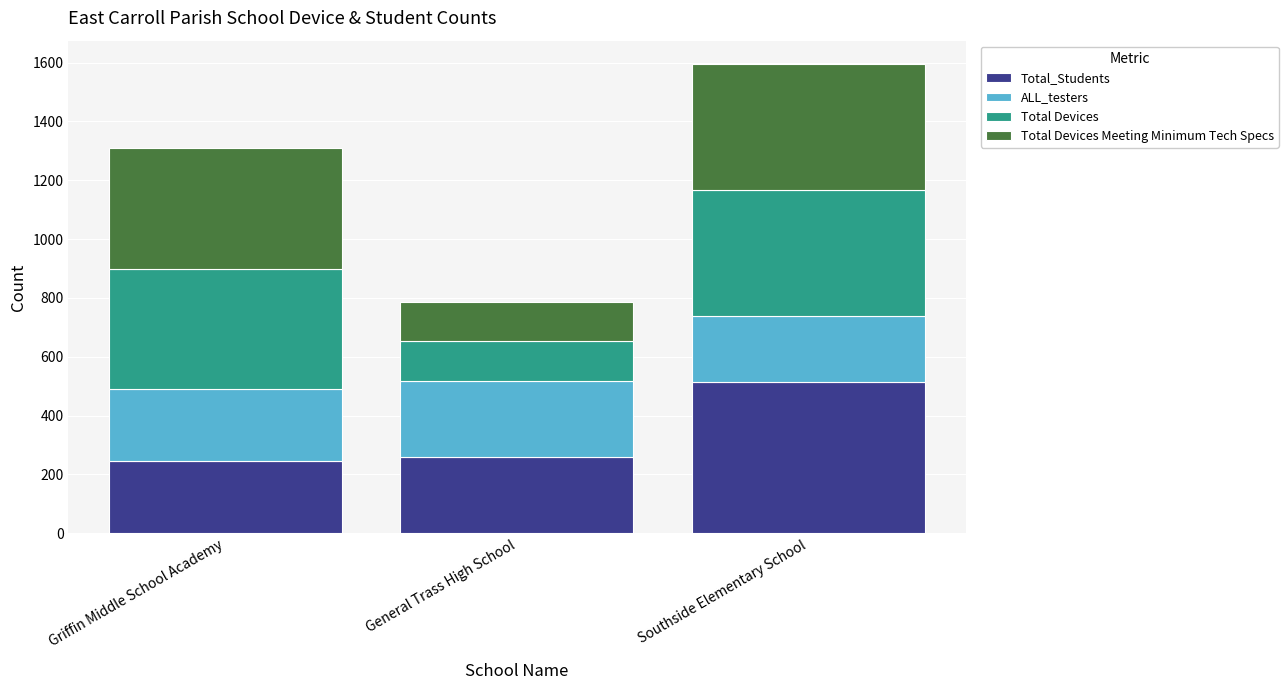

Reading left to right, transcribe the values for Total_Students.

Griffin Middle School Academy=245	General Trass High School=259	Southside Elementary School=514